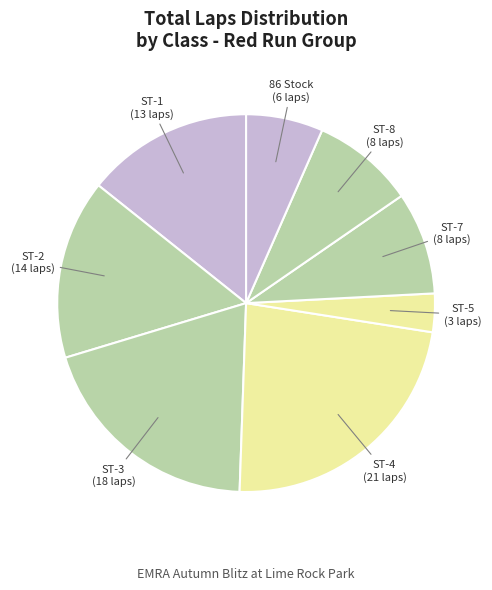

Count the number of slices in the pie.

8